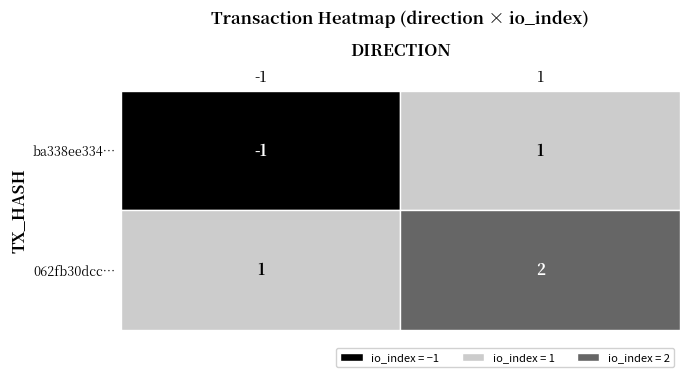

Reading right to left, extract all data points from this chart.

ba338ee334503748453a548eaf57e4193834fe1: 1=1	-1=-1
062fb30dcc0709c1a4f28f1c3f5218d65e2b433: 1=2	-1=1